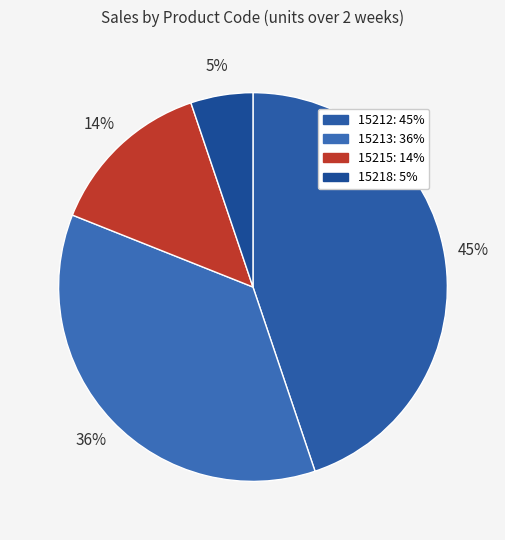

Approximately how many times larger is the value at 15213 compared to 15218?

7.0